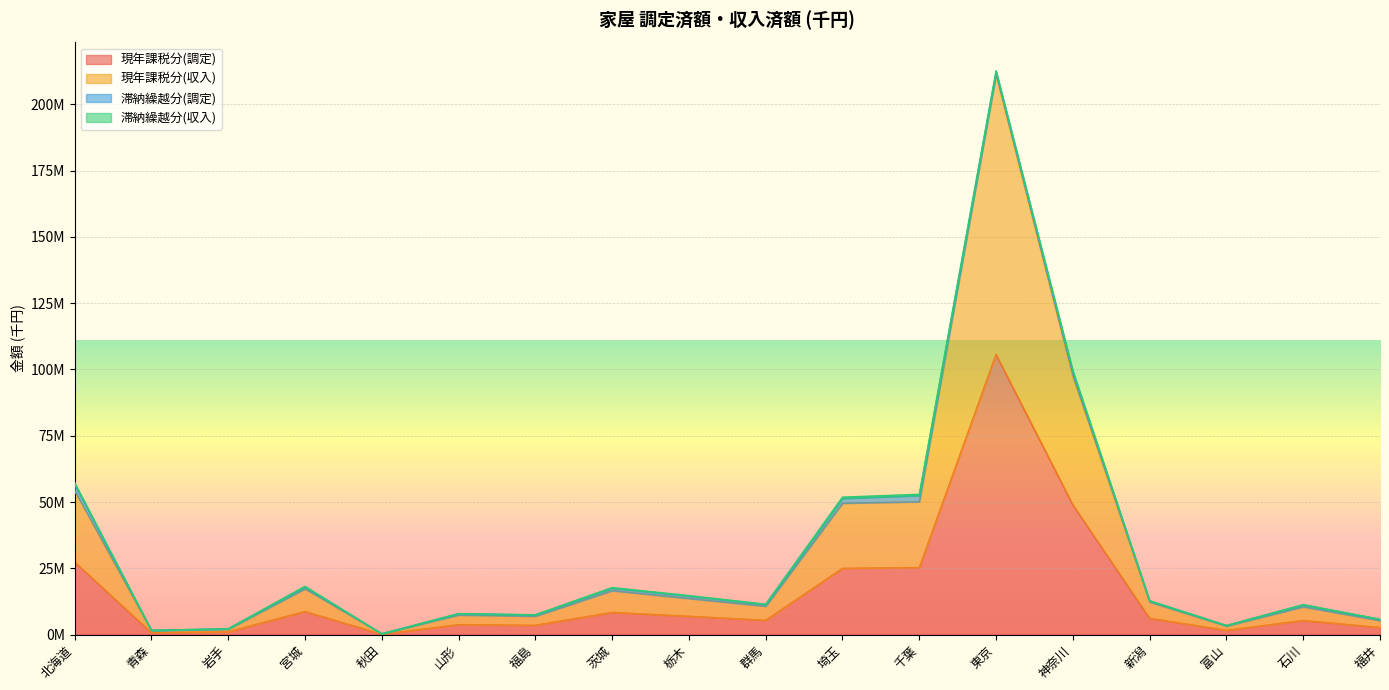

At which label does 現年課税分(収入) first exceed 12267182?

北海道